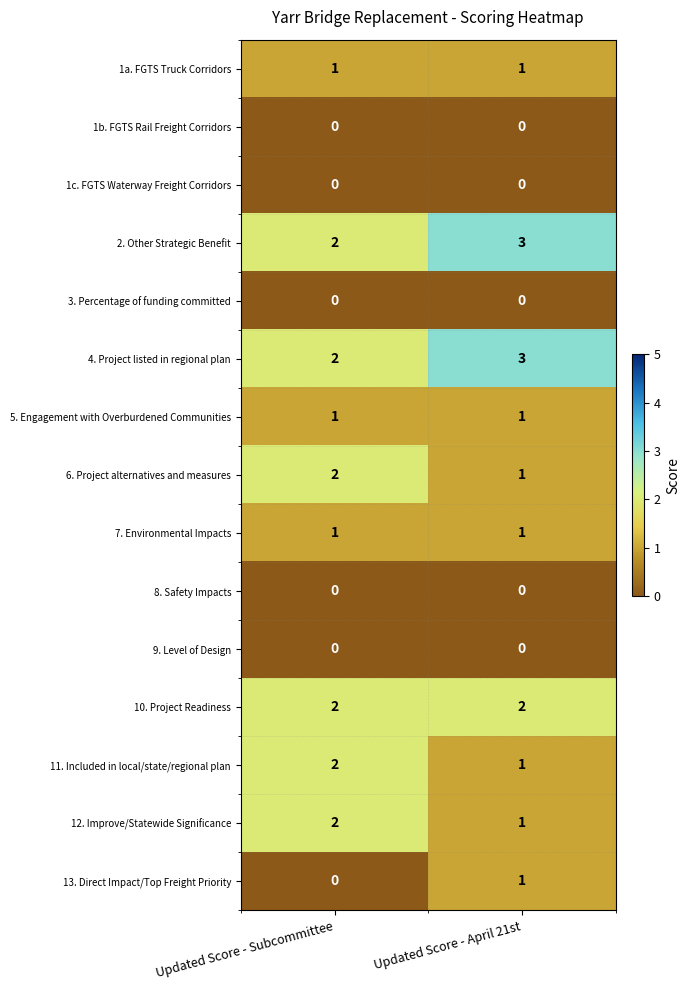

What is the maximum value shown in the chart?

3